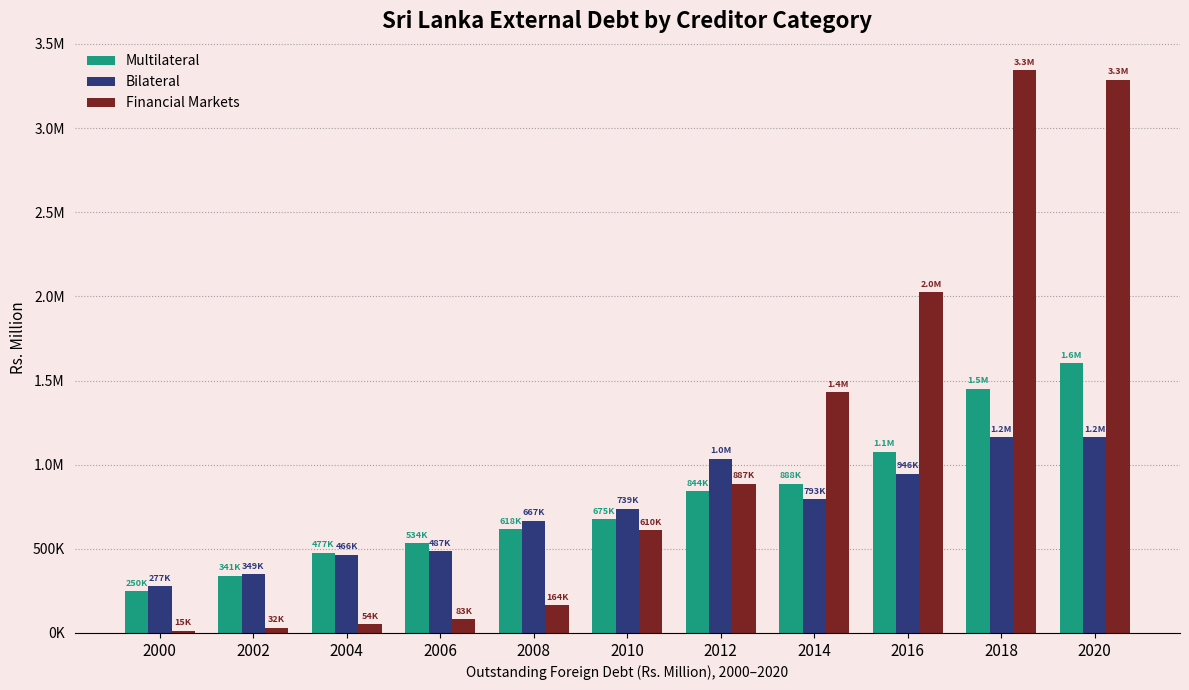

Rank the categories by Bilateral value from lowest to highest.

2000, 2002, 2004, 2006, 2008, 2010, 2014, 2016, 2012, 2020, 2018